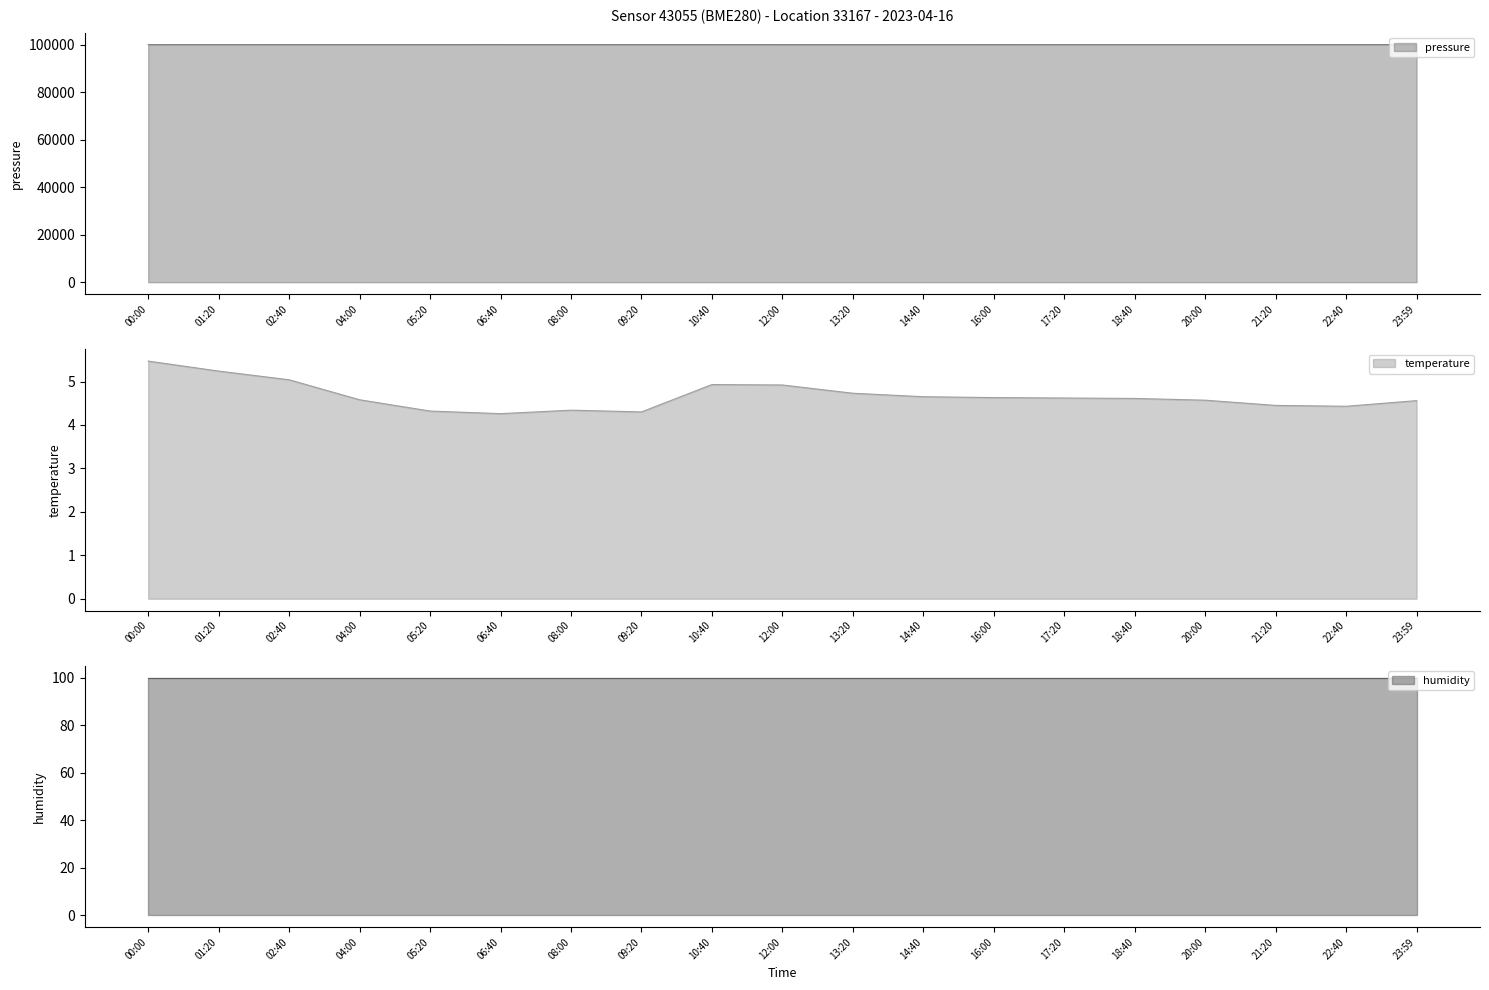

At how many categories does at least one series exceed 4158?

19